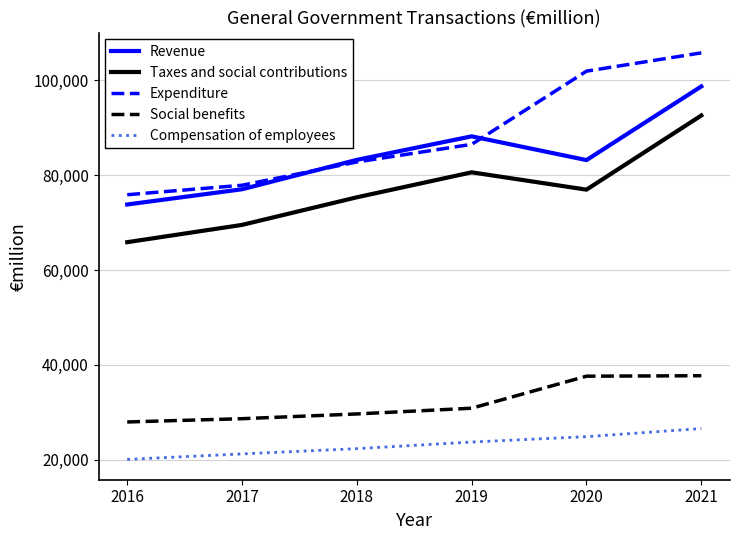

At which category is the sum across all series the highest?

2021